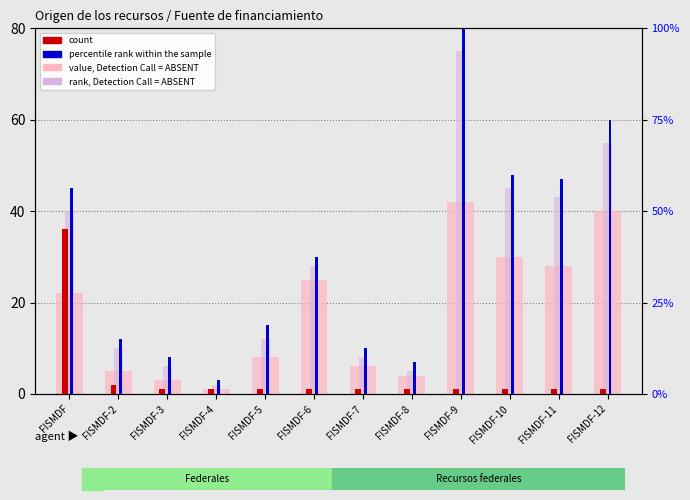

At which label does rank, Detection Call = ABSENT first exceed 28?

FISMDF